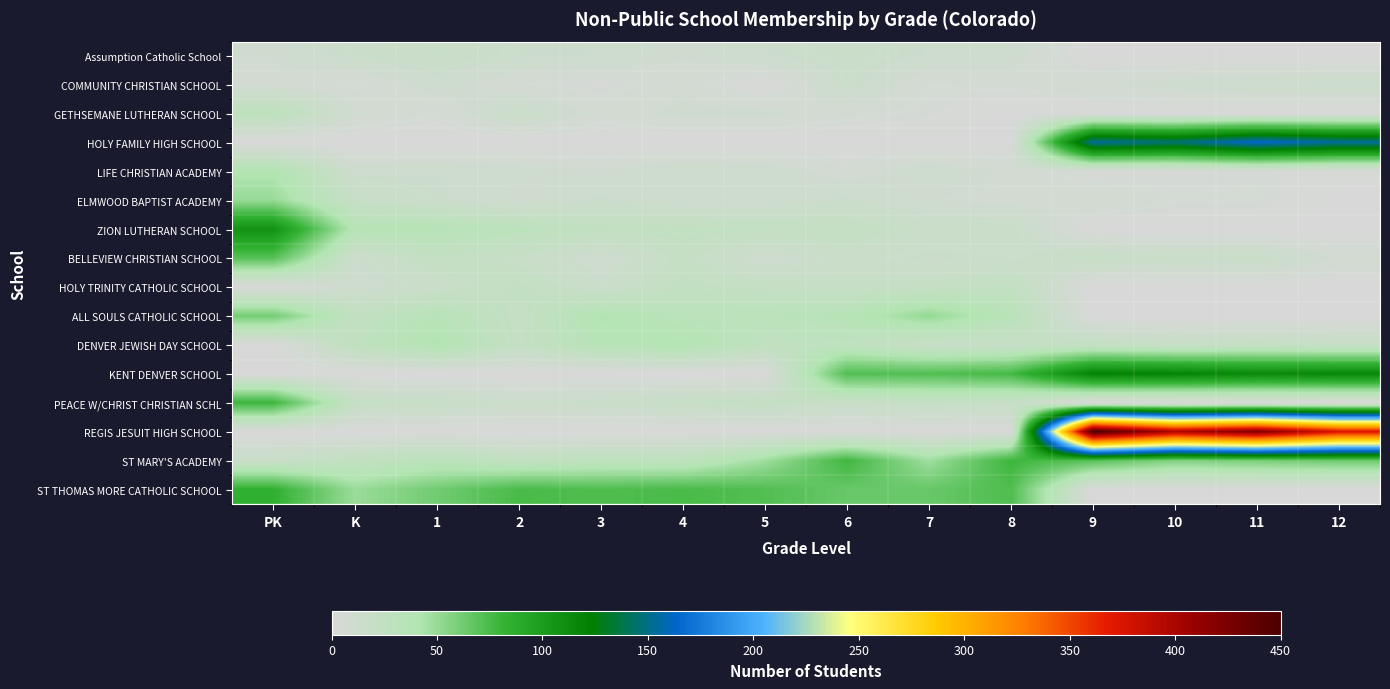

What is the total value across all series at PK?

556